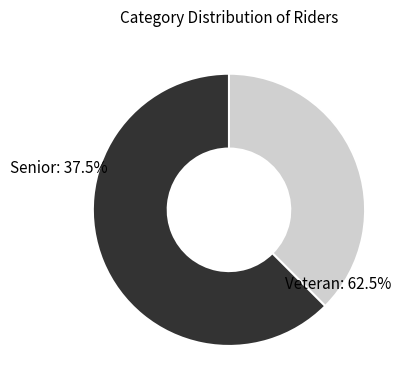

Between Veteran and Senior, which is larger?

Veteran